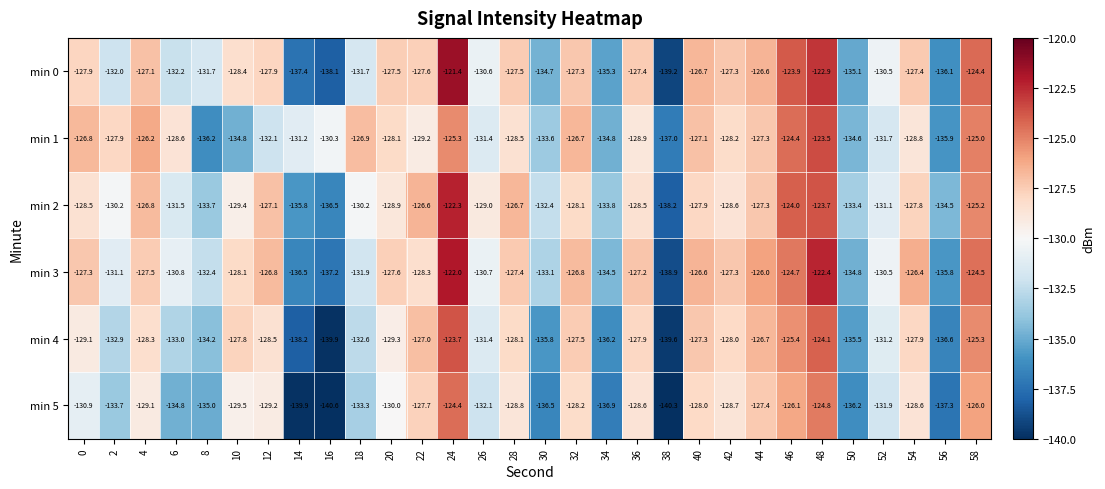

The min 1 series shows -66.6 at 32. True or false?

False